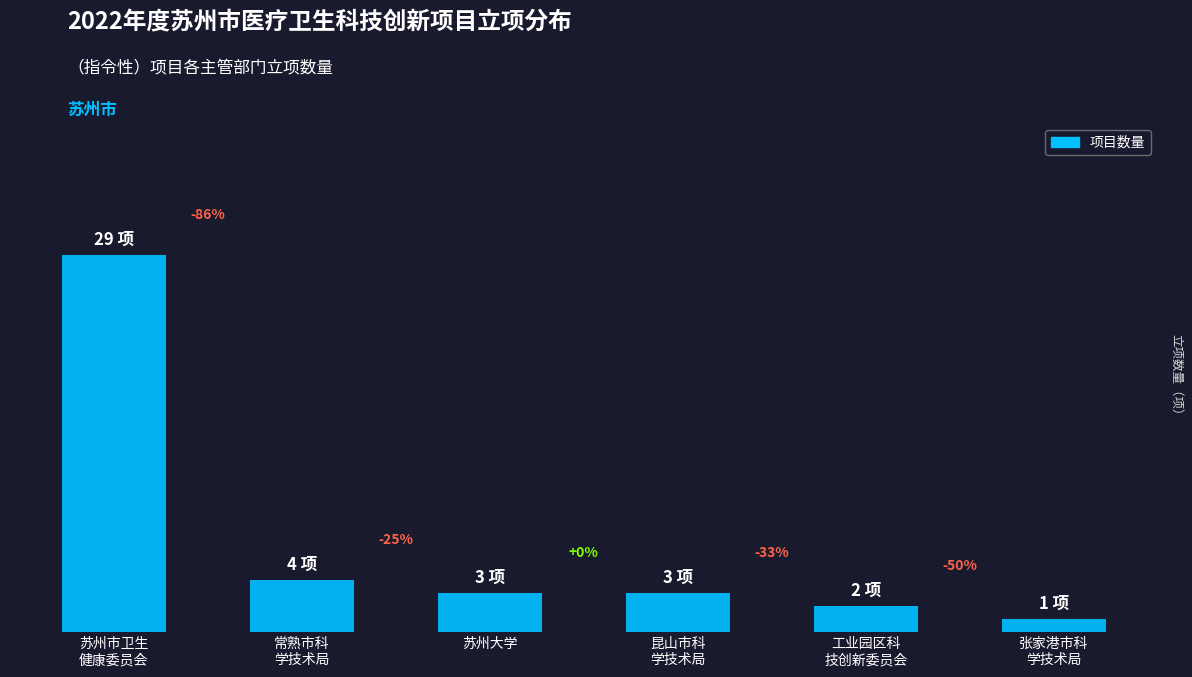

True or false: the data shows 2 at 工业园区科
技创新委员会.

True